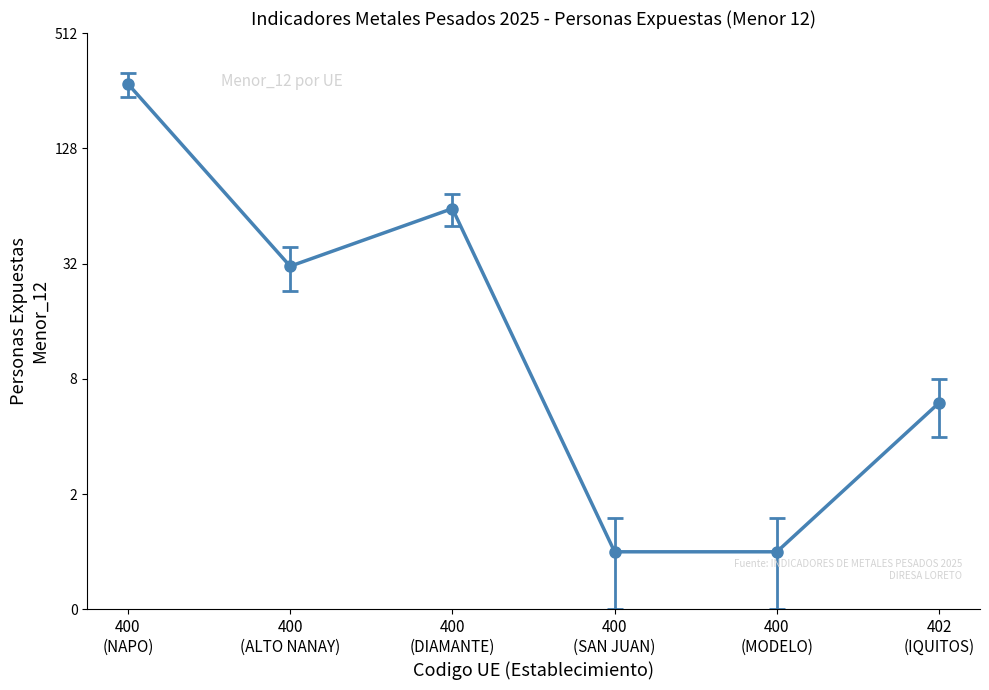

Reading left to right, transcribe all the data shown in this chart.

Menor_12: 318.0	39.0	74.0	1.5	1.5	8.0
Menor_12_err: 278.0	31.0	62.0	1.0	1.0	6.0